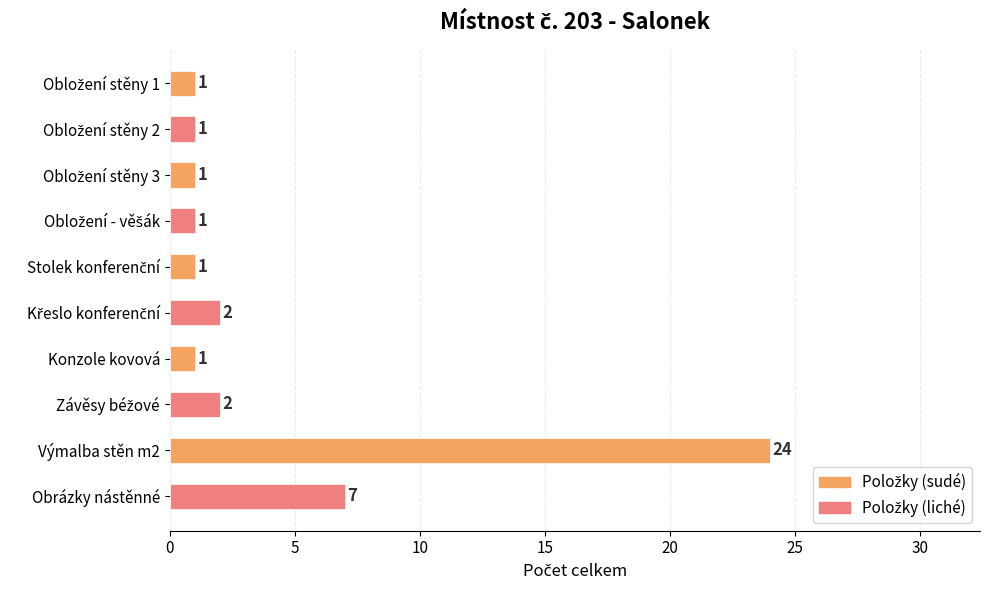

What is the greatest value displayed?

24